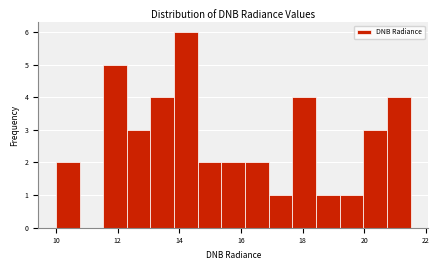

Read against the x-axis, roughly where is the centre of the tallest bar?

14.2